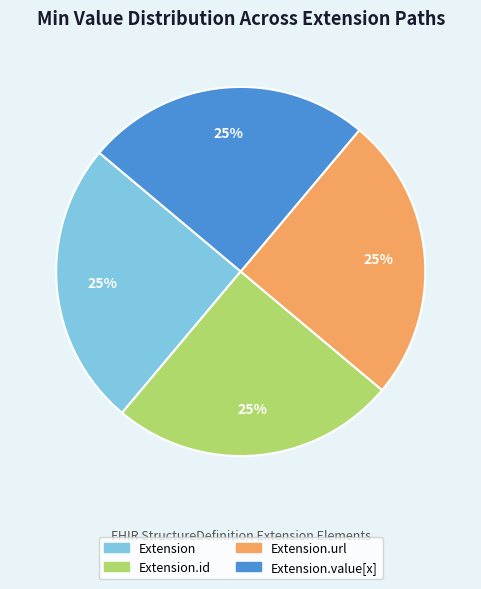

How many segments does this pie chart have?

4